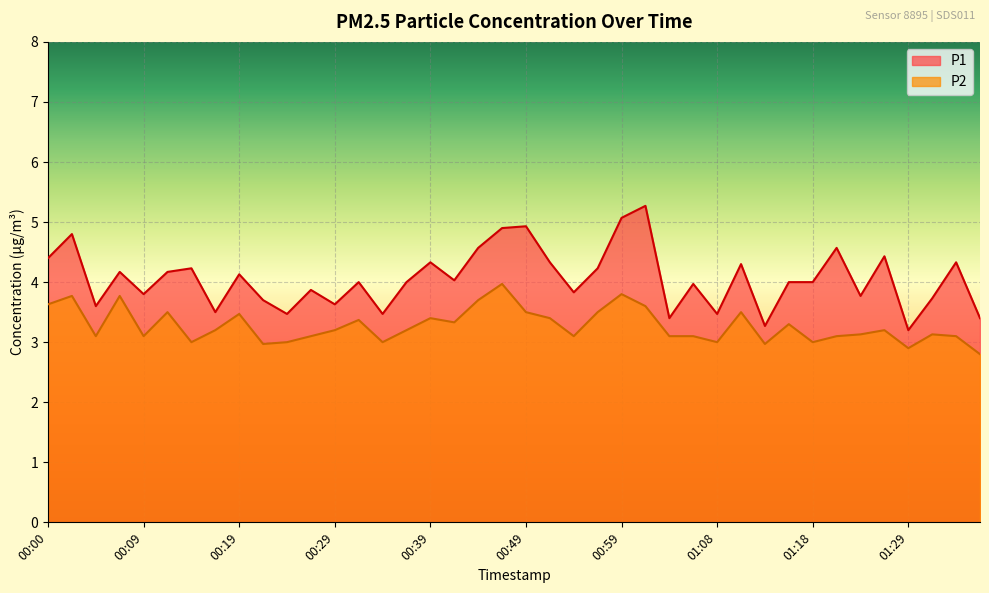

True or false: P1 and P2 cross at least once.

False